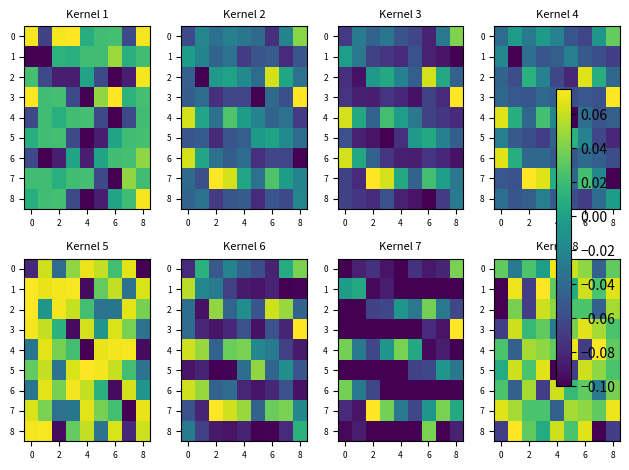

How many values in 8 are above zero?

6